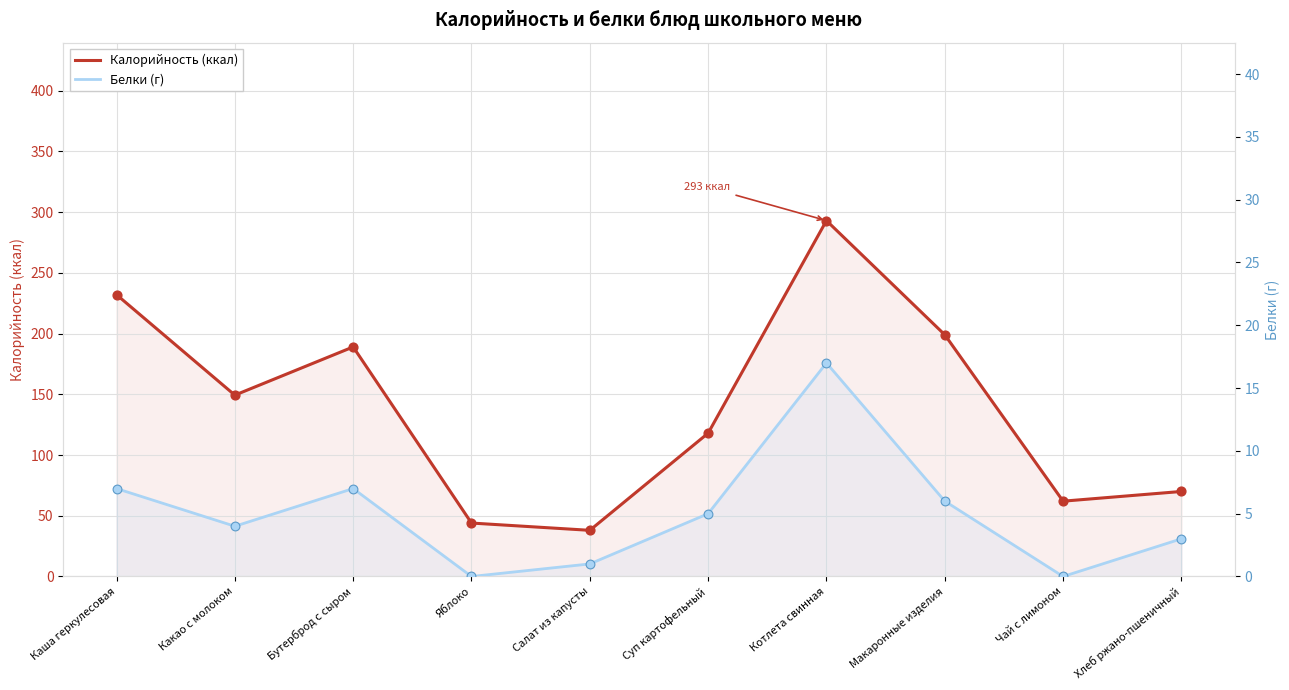

Which series has the largest total across all categories?

Калорийность (ккал)